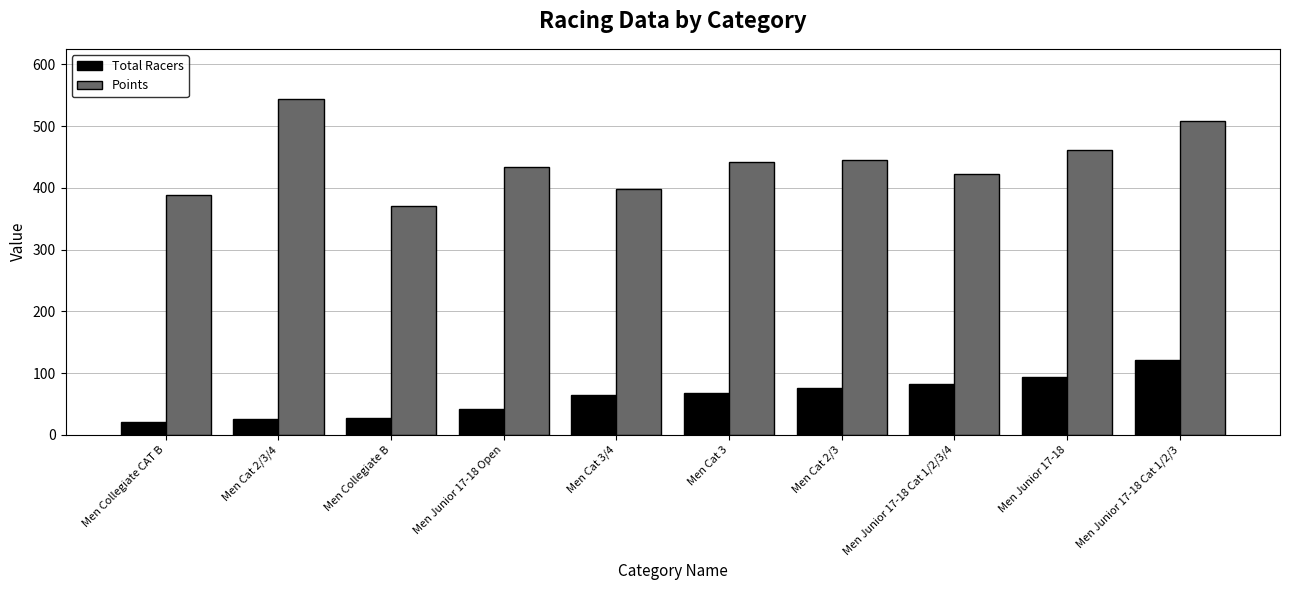

What is the label of the 5th bar from the right?

Men Cat 3